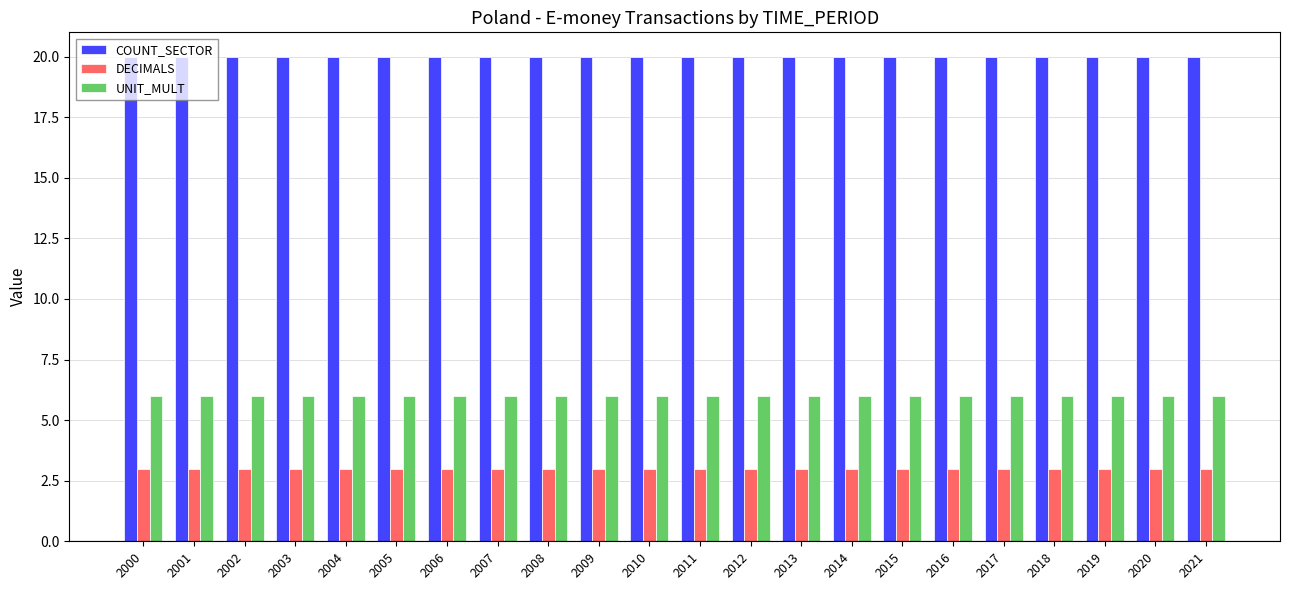

What is the lowest value of the COUNT_SECTOR series?

20